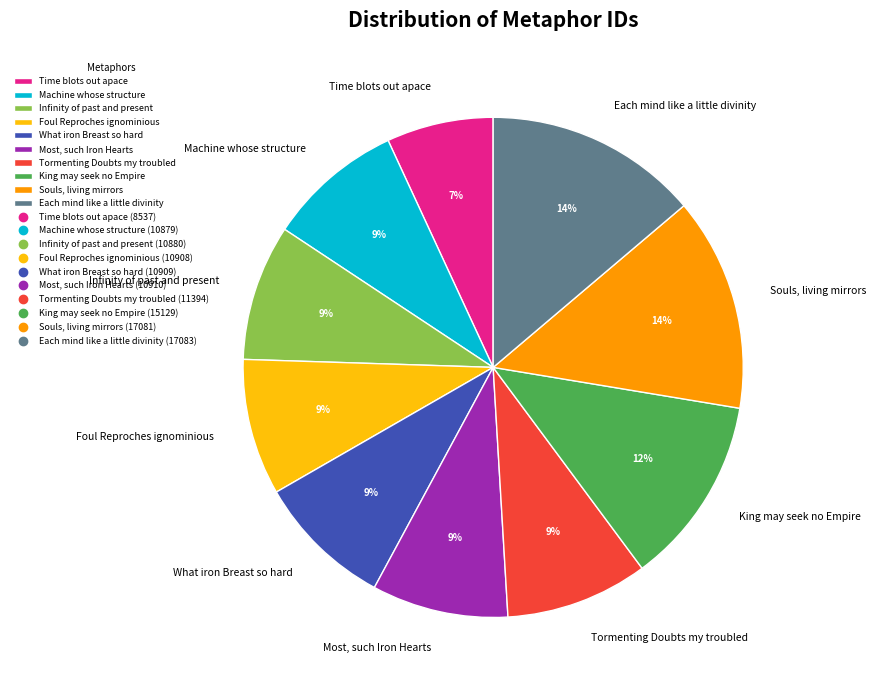

Does Foul Reproches ignominious account for over 50% of the chart?

No